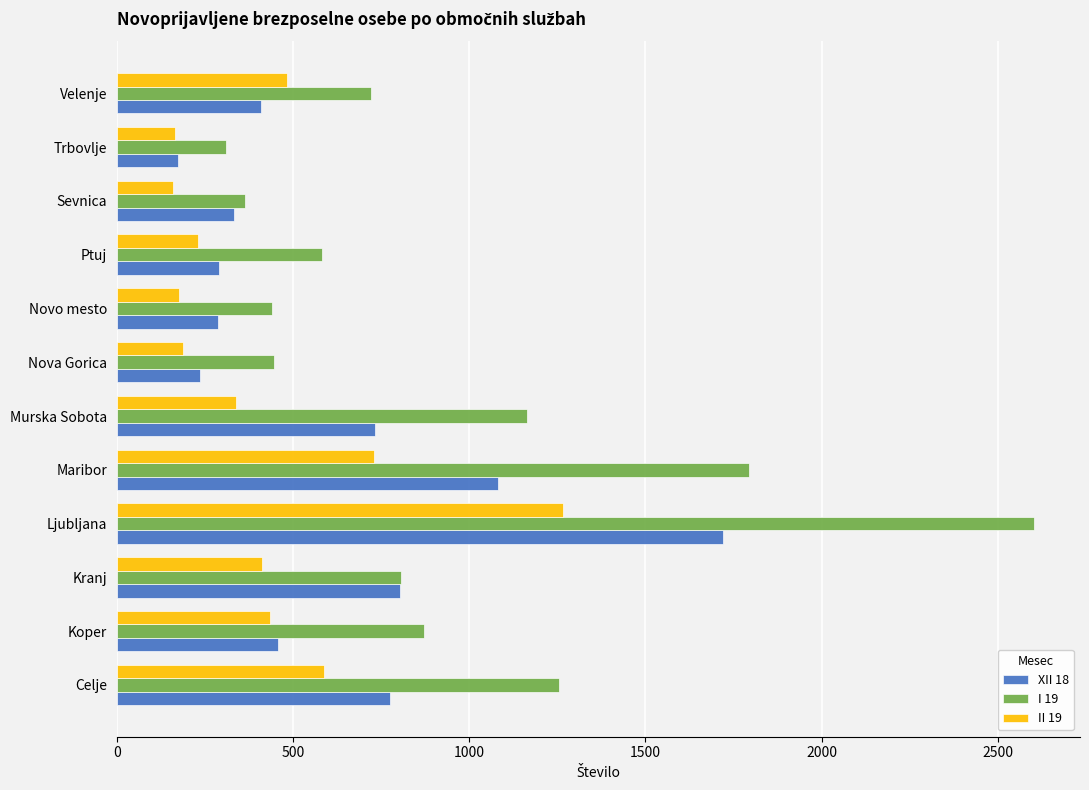

Which category has the highest value in the II 19 series?

Ljubljana